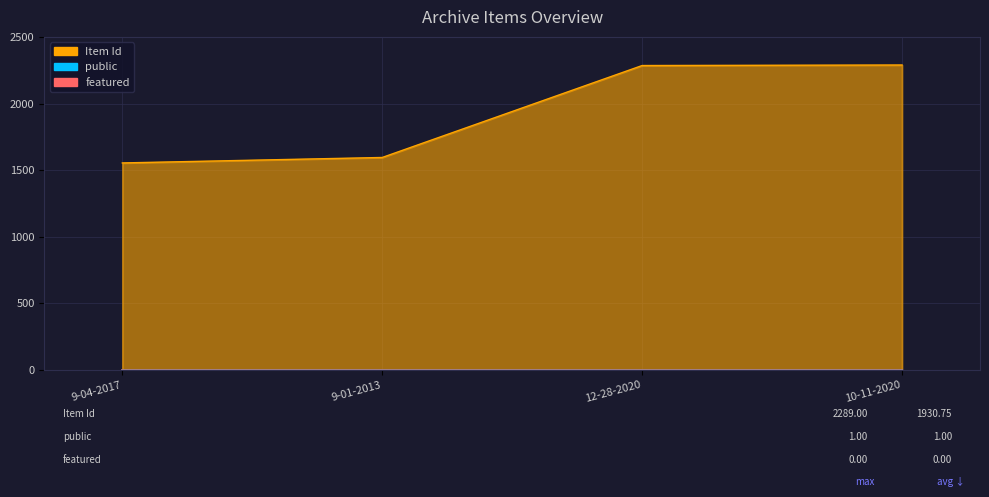

What is the difference between the maximum and minimum values in the Item Id series?

735